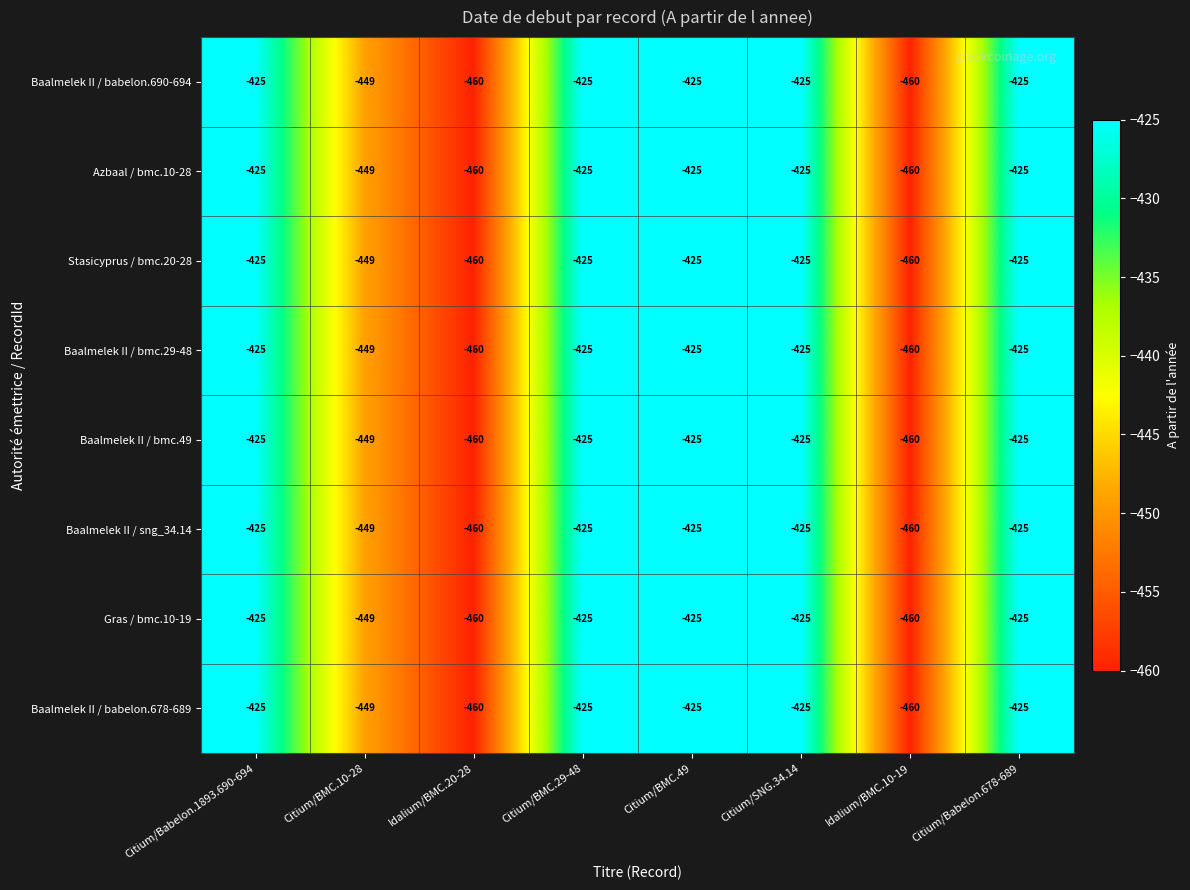

Is the value of Baalmelek II / sng_34.14 at Citium/Babelon.678-689 greater than the value of Baalmelek II / bmc.49 at Citium/BMC.10-28?

Yes